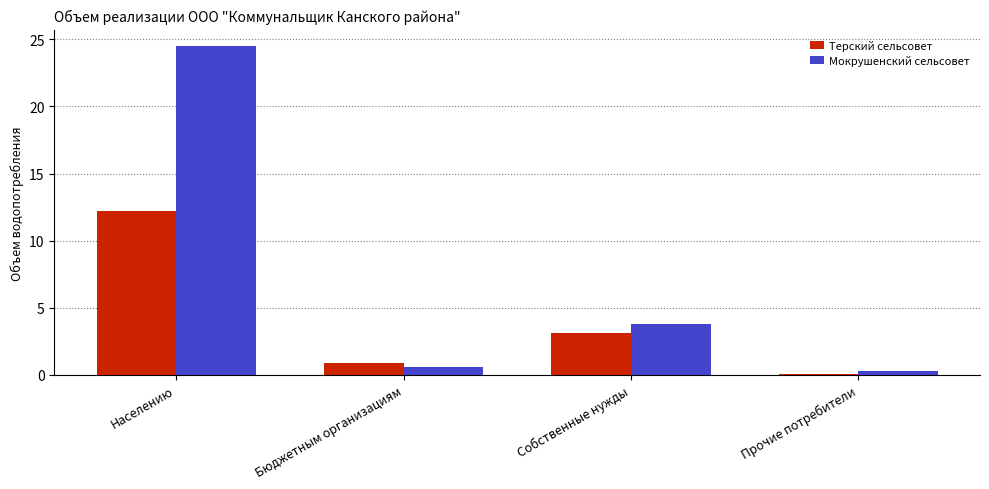

True or false: Мокрушенский сельсовет has a value of 0.6 at Бюджетным организациям.

True